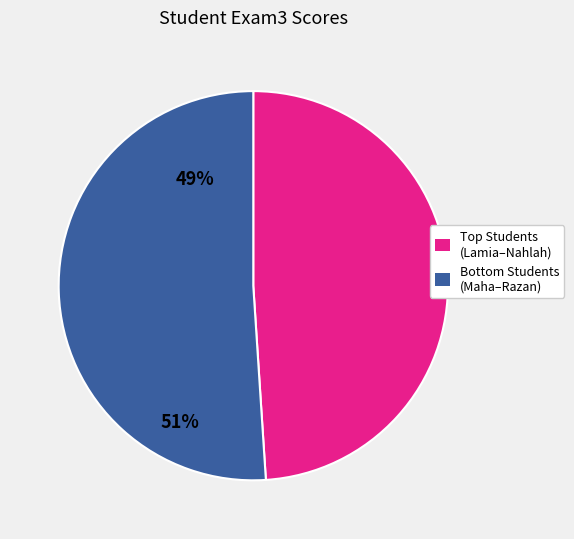

Is there a majority slice in this chart?

Yes